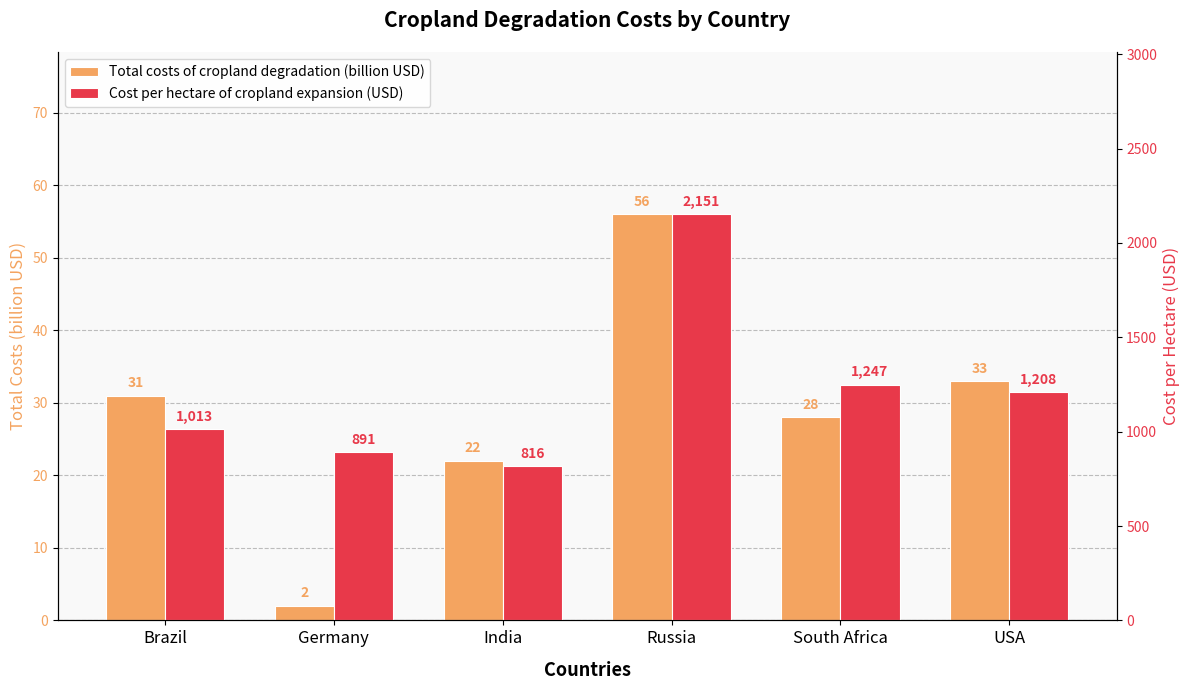

The value of Total costs of cropland degradation (billion USD) at South Africa is 28. True or false?

True